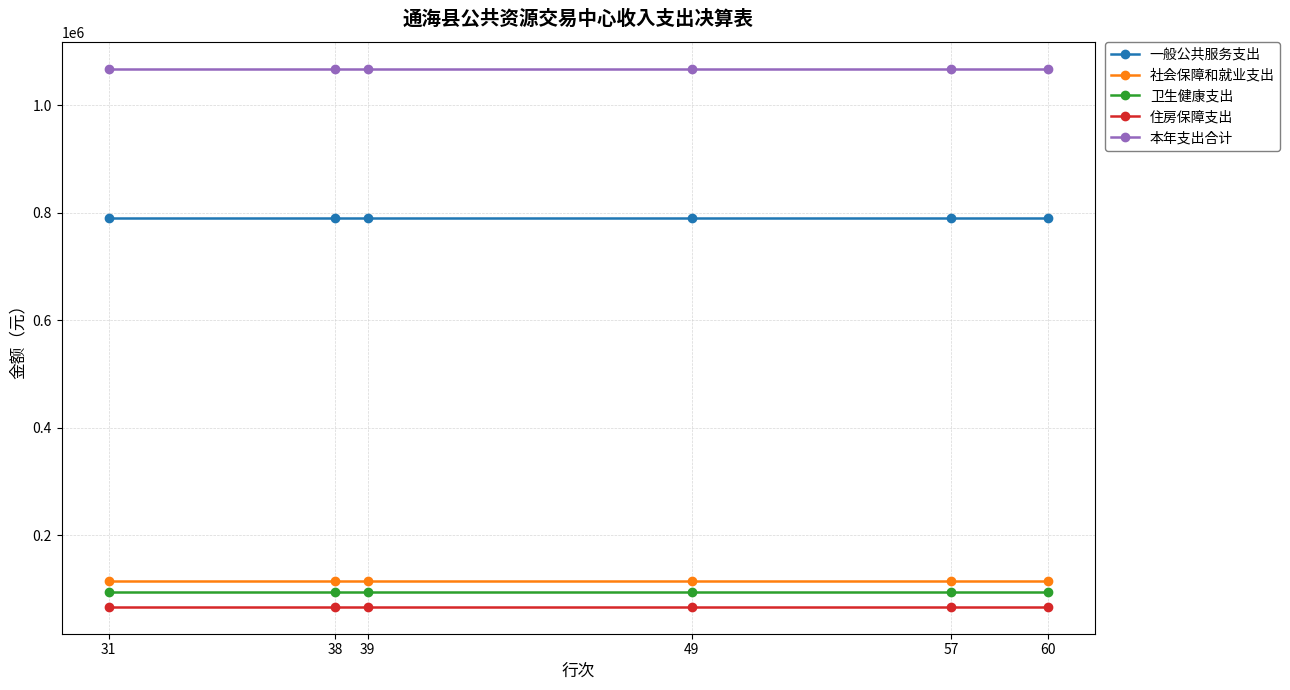

Does the chart have visible grid lines?

Yes